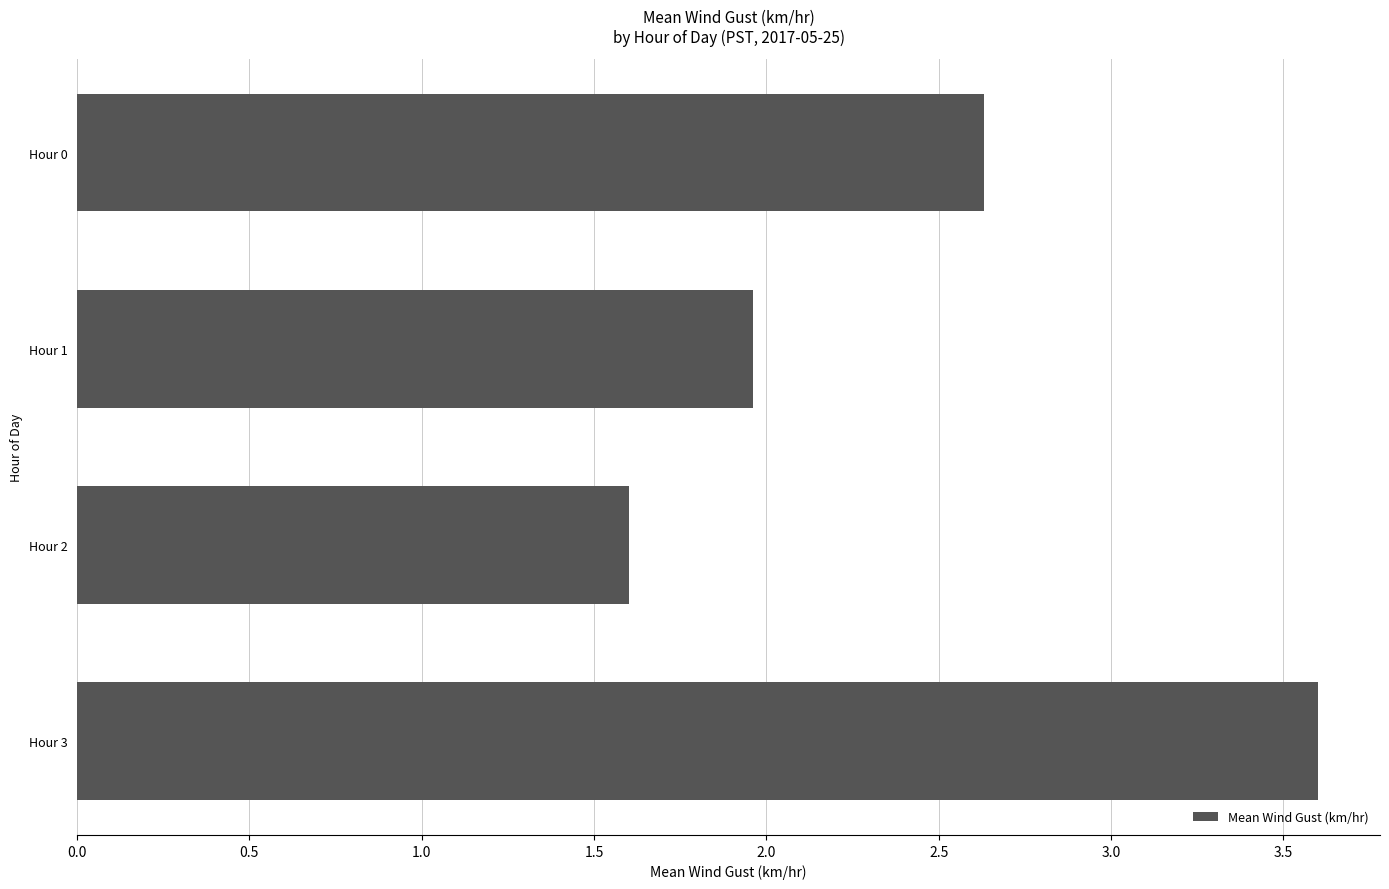

What is the difference between the second highest and minimum values?

1.0